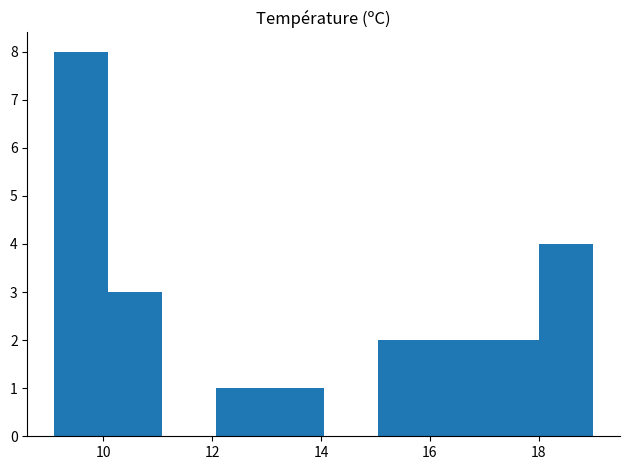

Which range on the x-axis has the tallest bar?

9.2 to 10.0